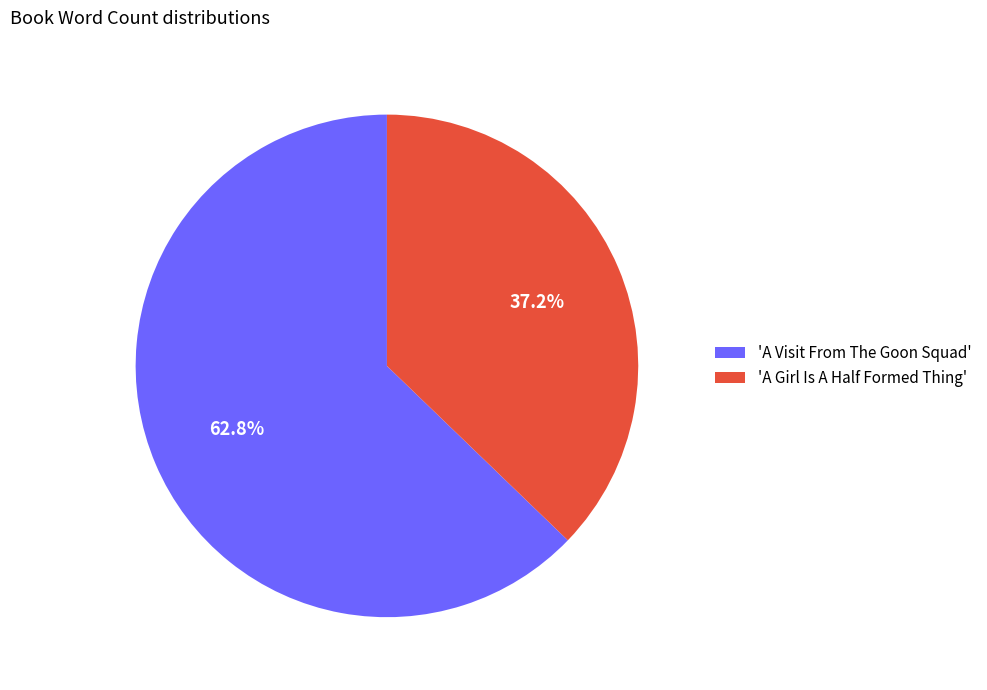

What percentage is NOT represented by 'A Girl Is A Half Formed Thing'?

62.8%